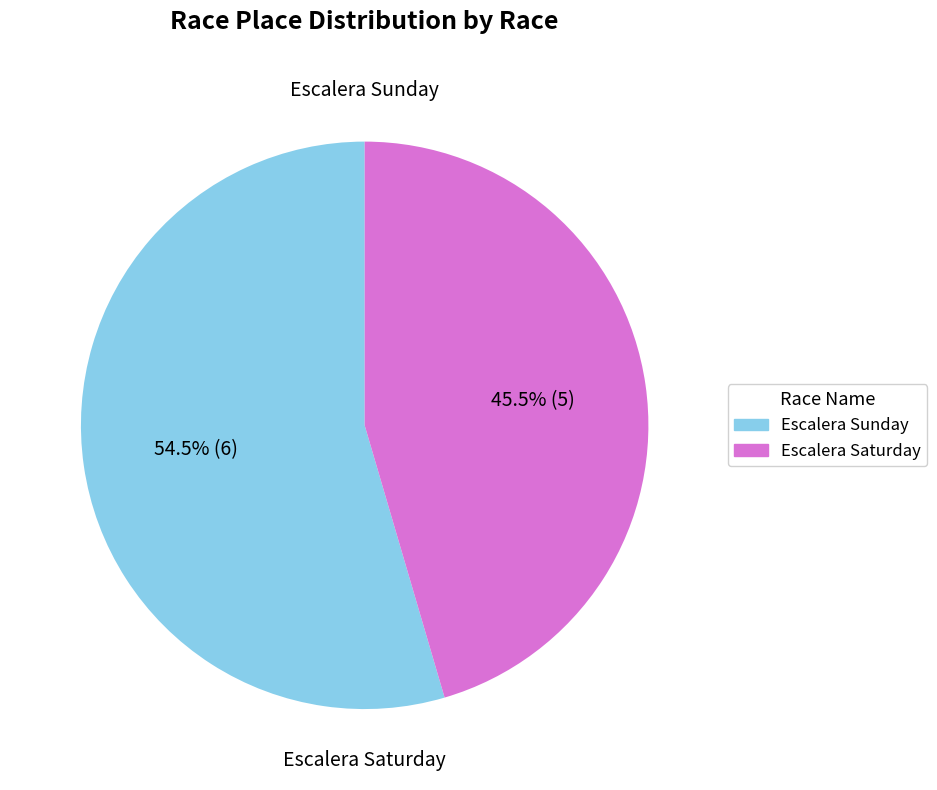

Which category has the smallest portion of the pie?

Escalera Saturday